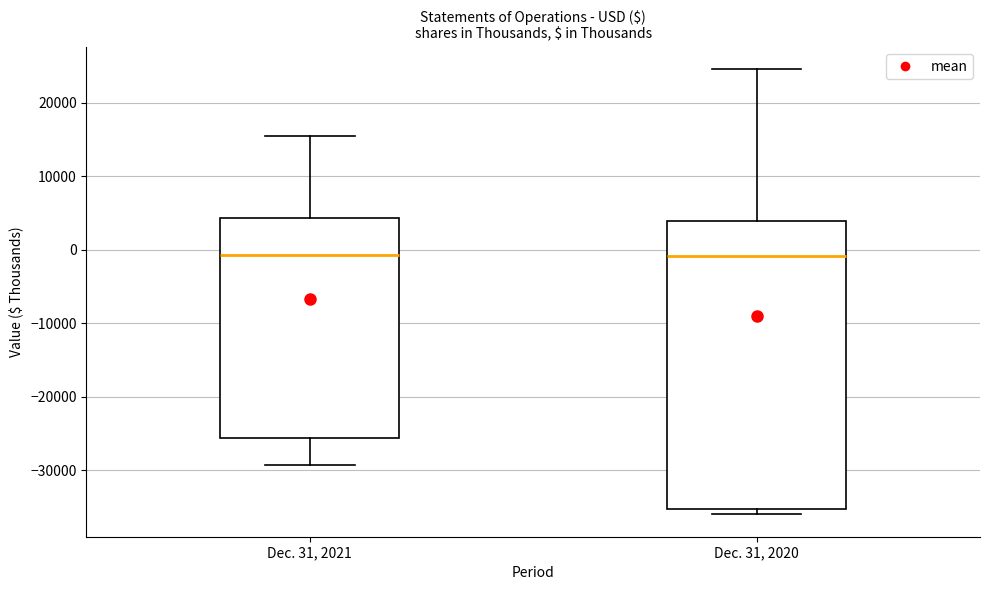

Where is the lower edge of the box for Dec. 31, 2020 on the y-axis? The values are not printed on the chart, so give them approximately, as read against the axis.

-35000